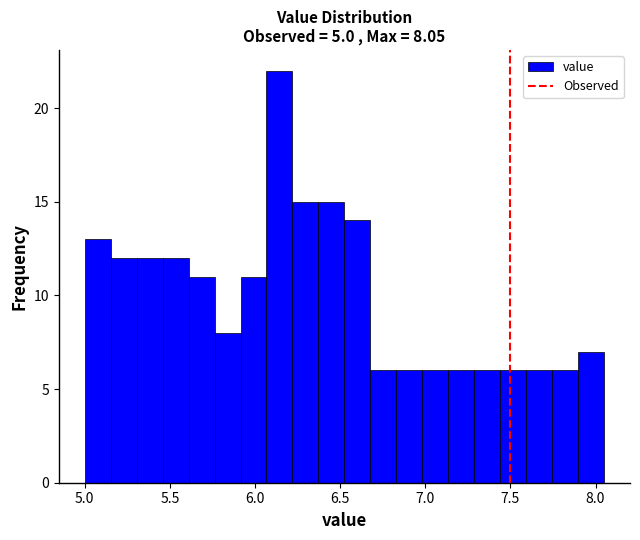

Around what value on the x-axis is the tallest bar? Give the approximate position of its centre, as read against the axis.

6.15